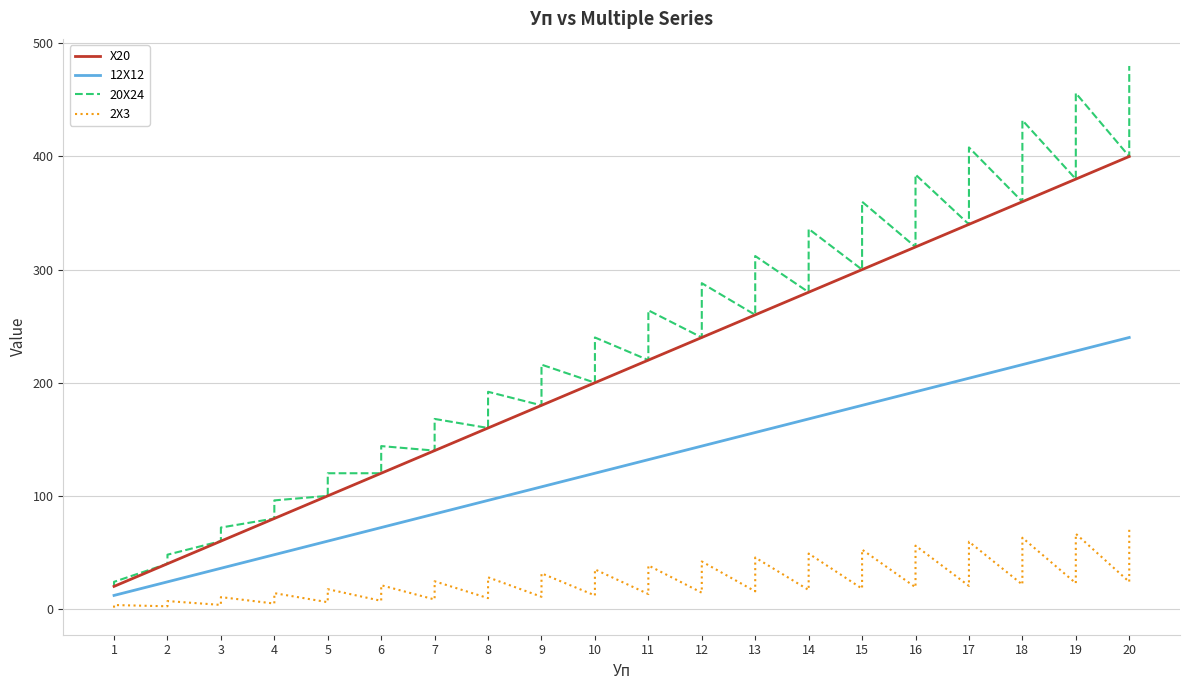

Which series has the largest total across all categories?

20X24